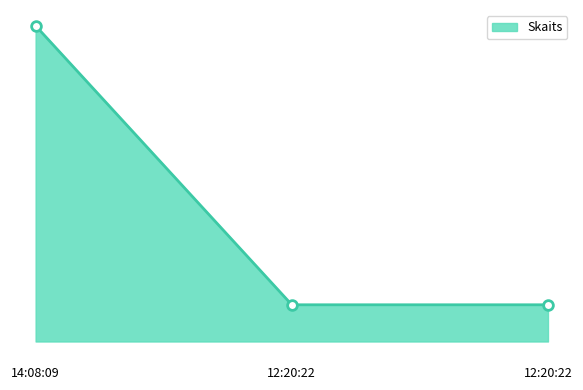

Does the chart display data point markers on the line(s)?

No